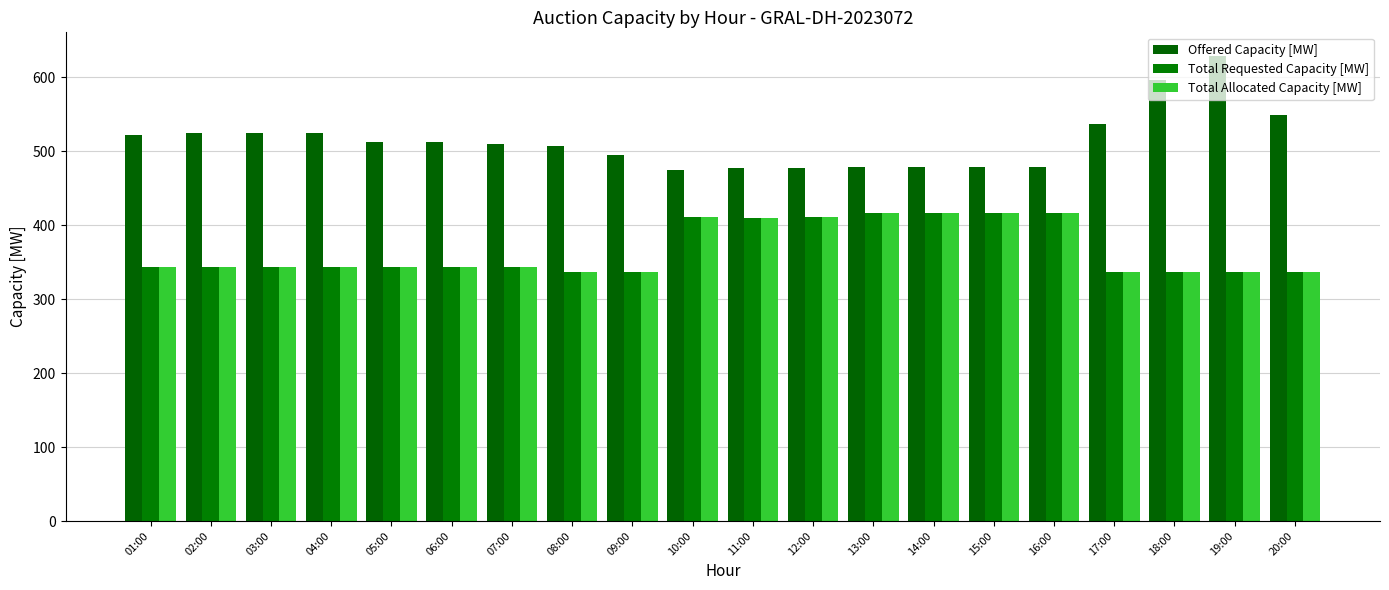

Does the chart contain stacked bars?

No